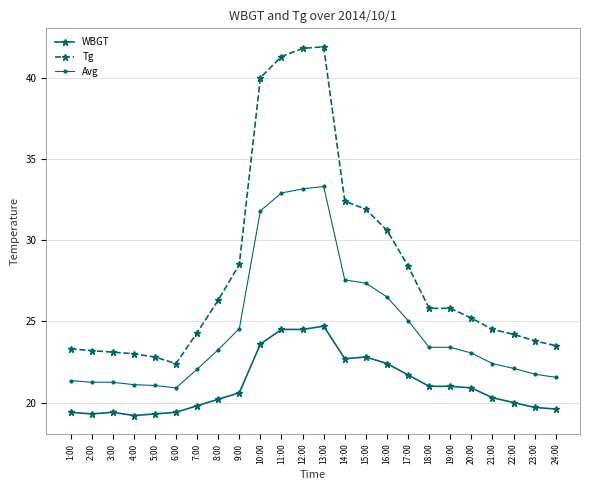

True or false: WBGT has a value of 28.8 at 9:00.

False